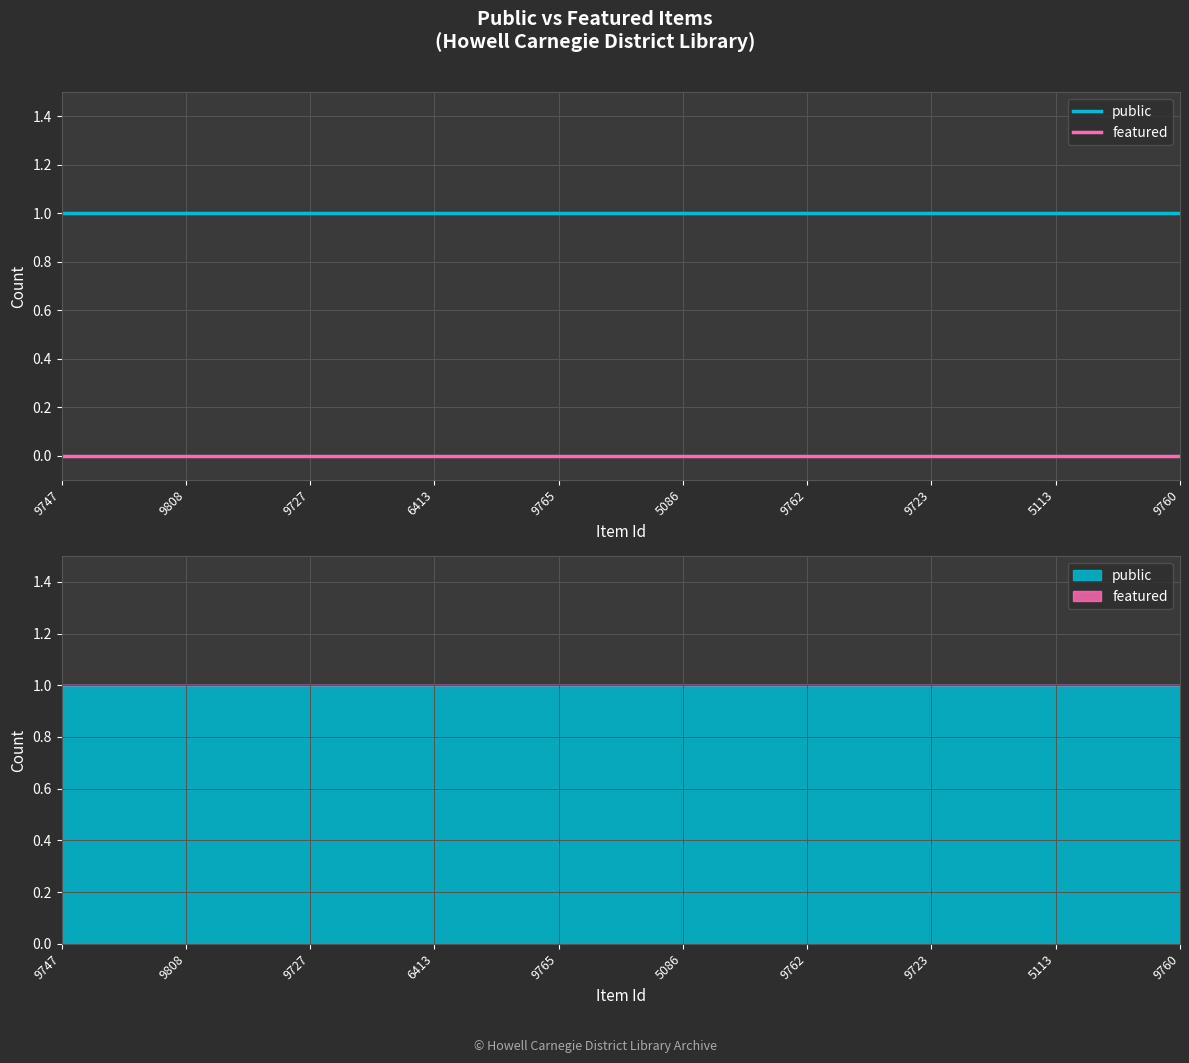

The public series shows 1 at 9765. True or false?

True